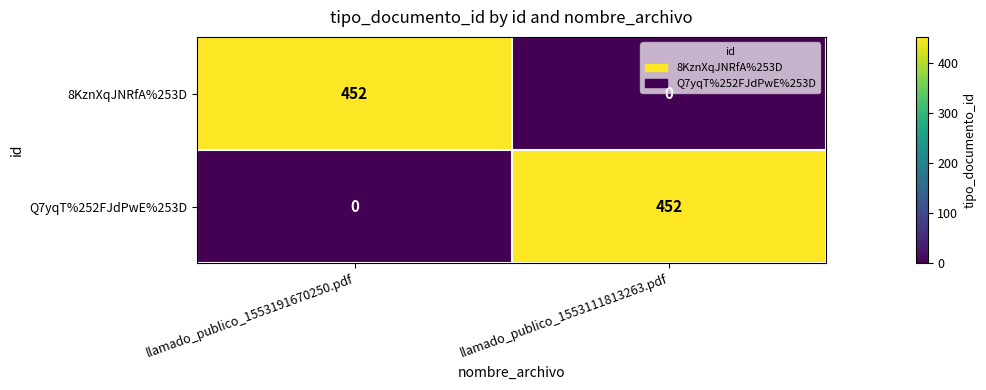

What is the difference between the maximum and minimum values in the 8KznXqJNRfA%253D series?

452